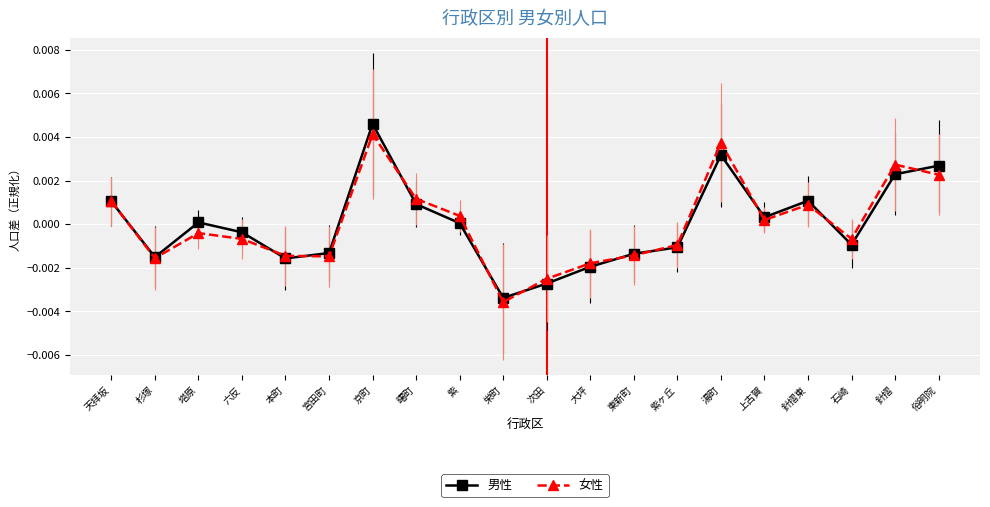

At which label does 女性 reach its minimum?

栄町